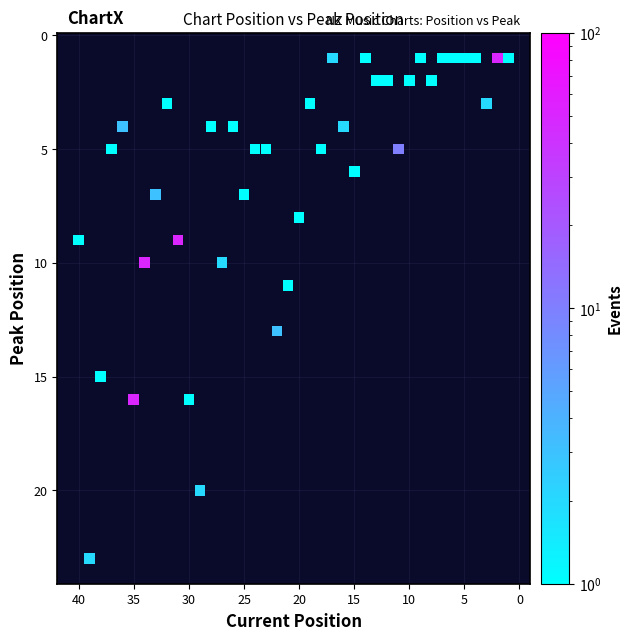

What is the range of X values (max minus min)?

39